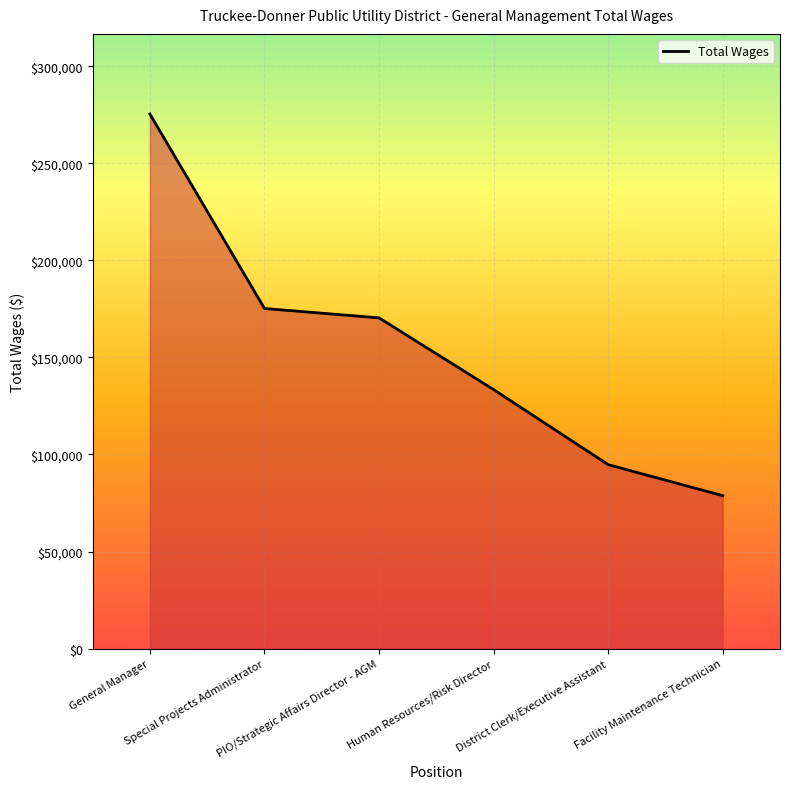

What is the minimum value shown in the chart?

78781